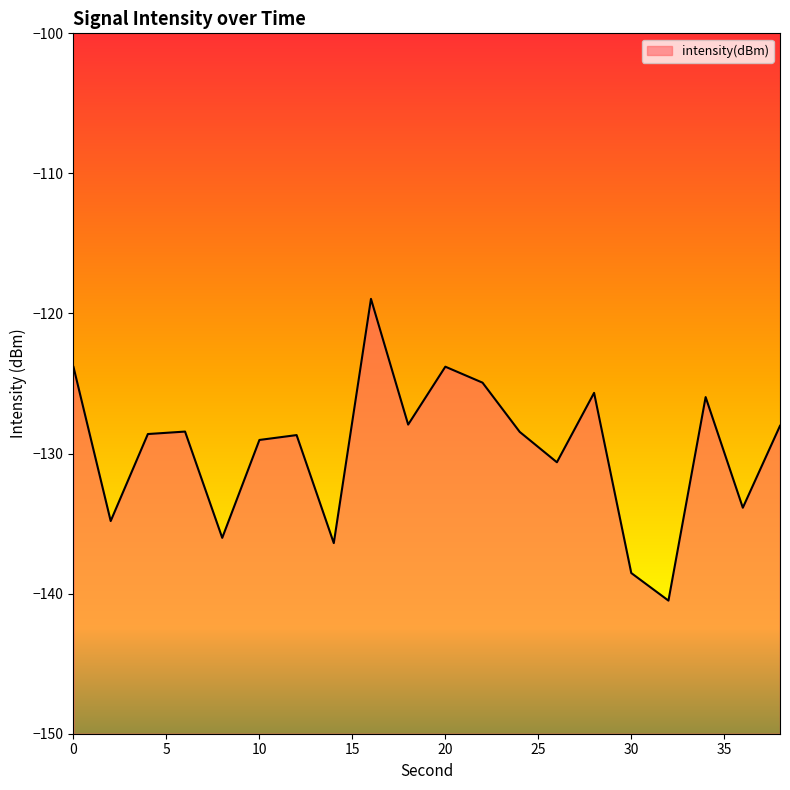

At which category does the data reach its first local valley?

2